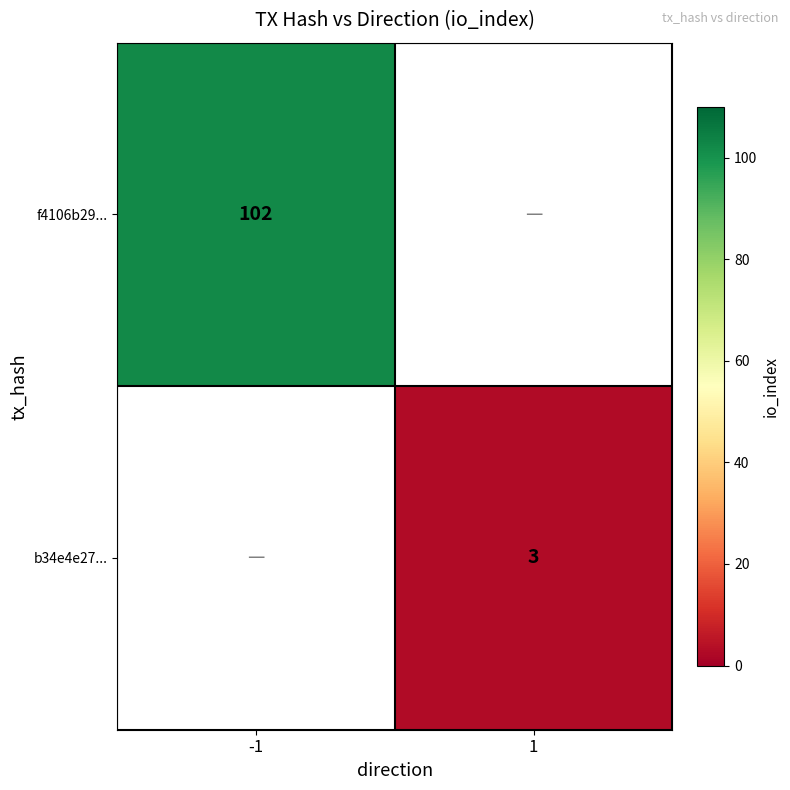

Is the value of f4106b29... at -1 greater than the value of b34e4e27... at 1?

Yes